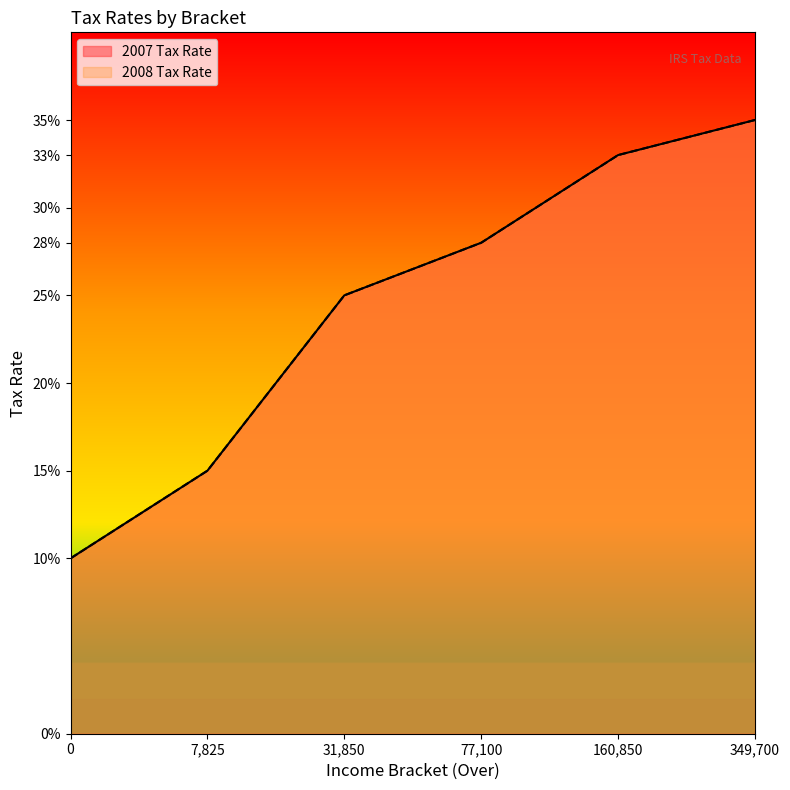

The 2008 Tax Rate series shows 0.3 at 77100. True or false?

True